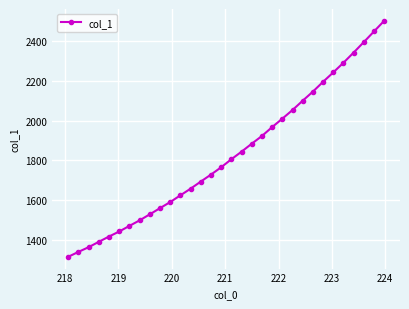

Is this an area chart (filled region under the line)?

No